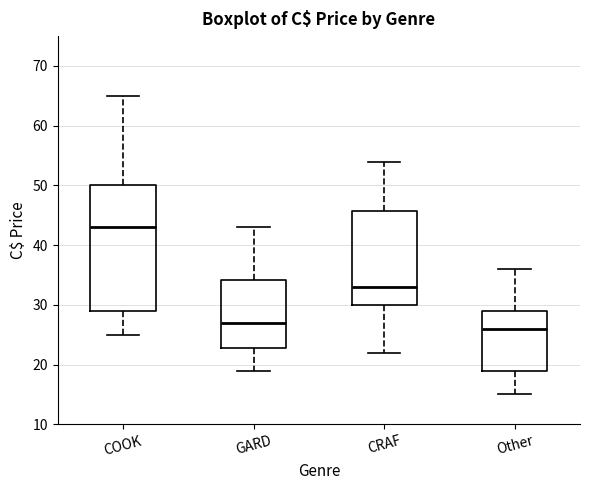

Reading left to right, transcribe this box plot: for each box, give where its median line is, the range the box spans, and where its two whiskers end, as read against the y-axis. The values are not printed on the chart, so give them approximately, as read against the axis.

COOK: median 43, box 29 to 50, whiskers 25 to 65
GARD: median 27, box 23 to 34, whiskers 19 to 43
CRAF: median 33, box 30 to 46, whiskers 22 to 54
Other: median 26, box 19 to 29, whiskers 15 to 36